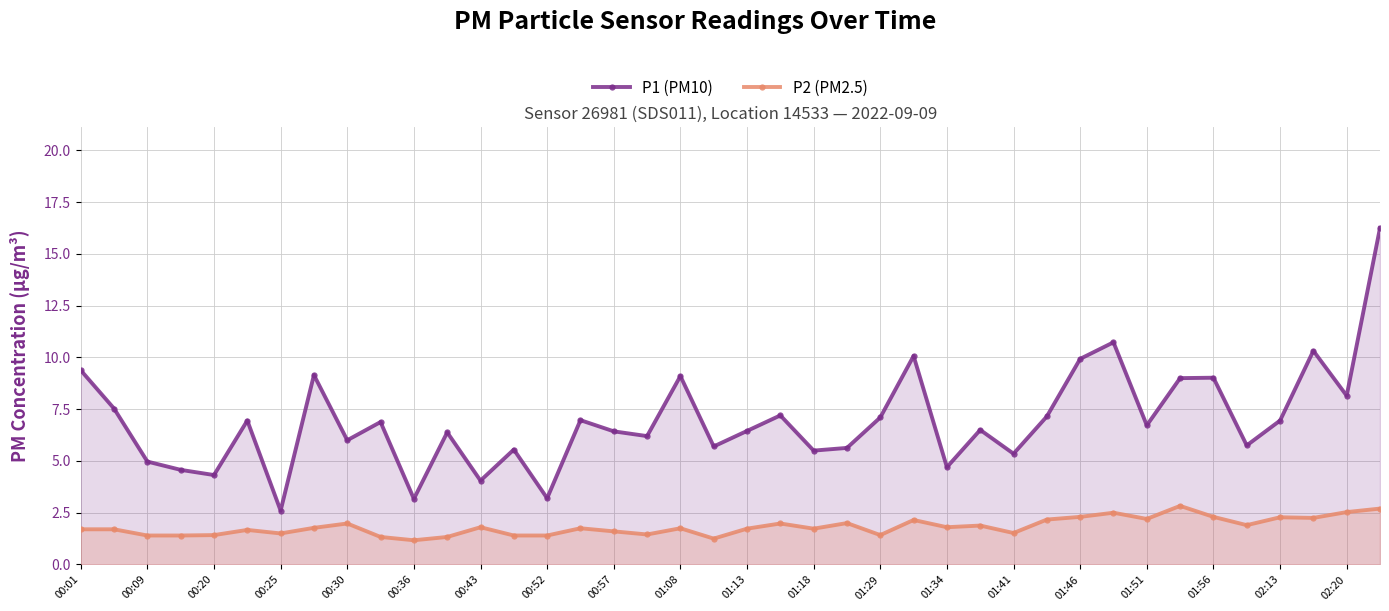

What is the approximate value of P2 (PM2.5) at 35?

1.9